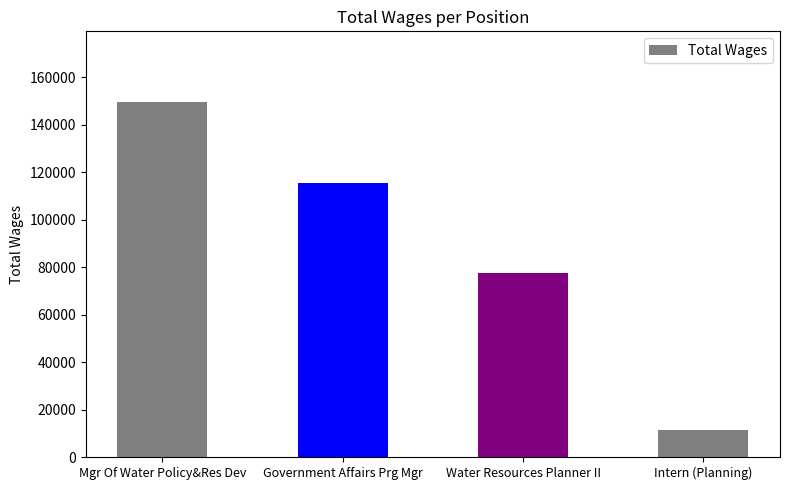

True or false: the data shows 16737 at Intern (Planning).

False